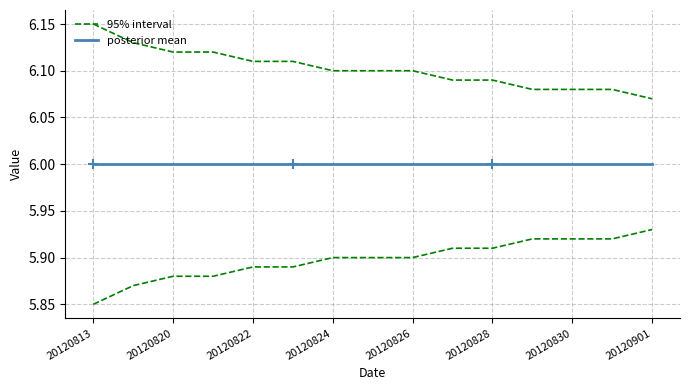

At how many categories does at least one series exceed 6?

15